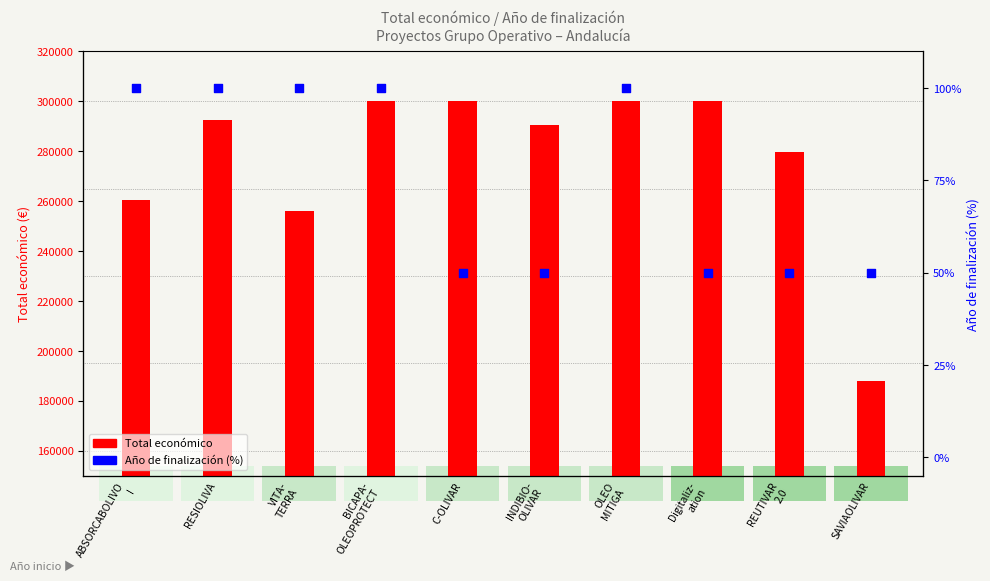

At which category is the sum across all series the highest?

BICAPA-
OLEOPROTECT